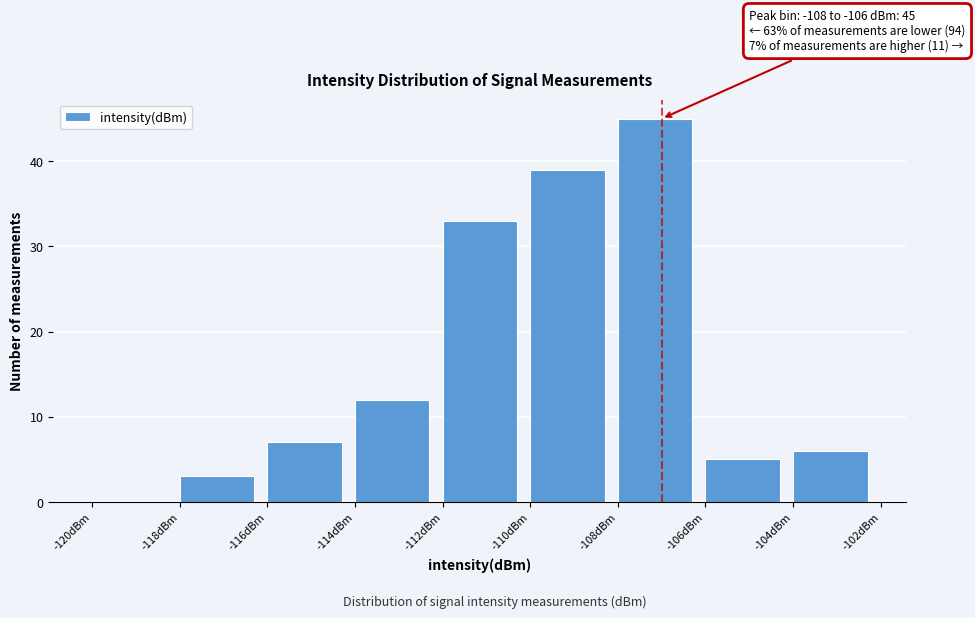

Which range on the x-axis has the tallest bar?

-108 to -106